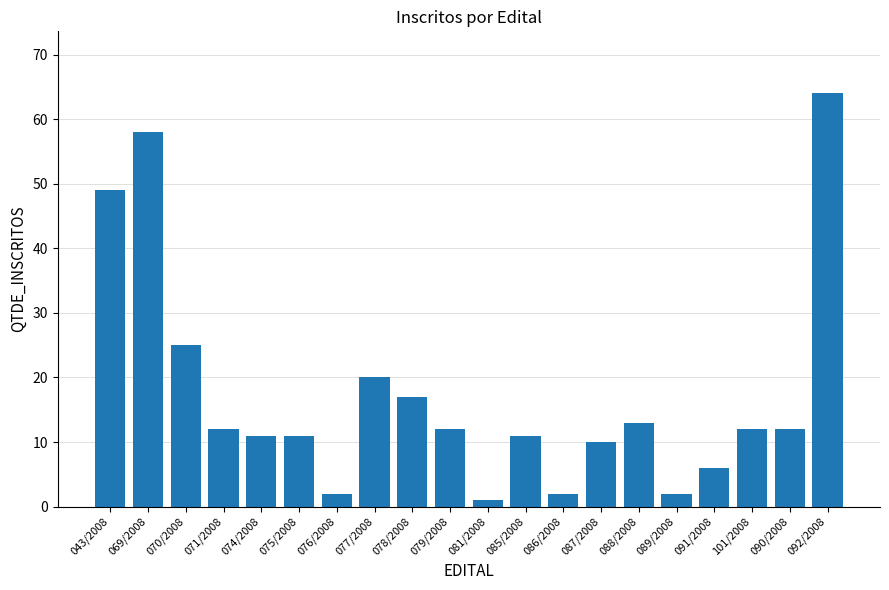

What is the change in value from 070/2008 to 085/2008?

-14